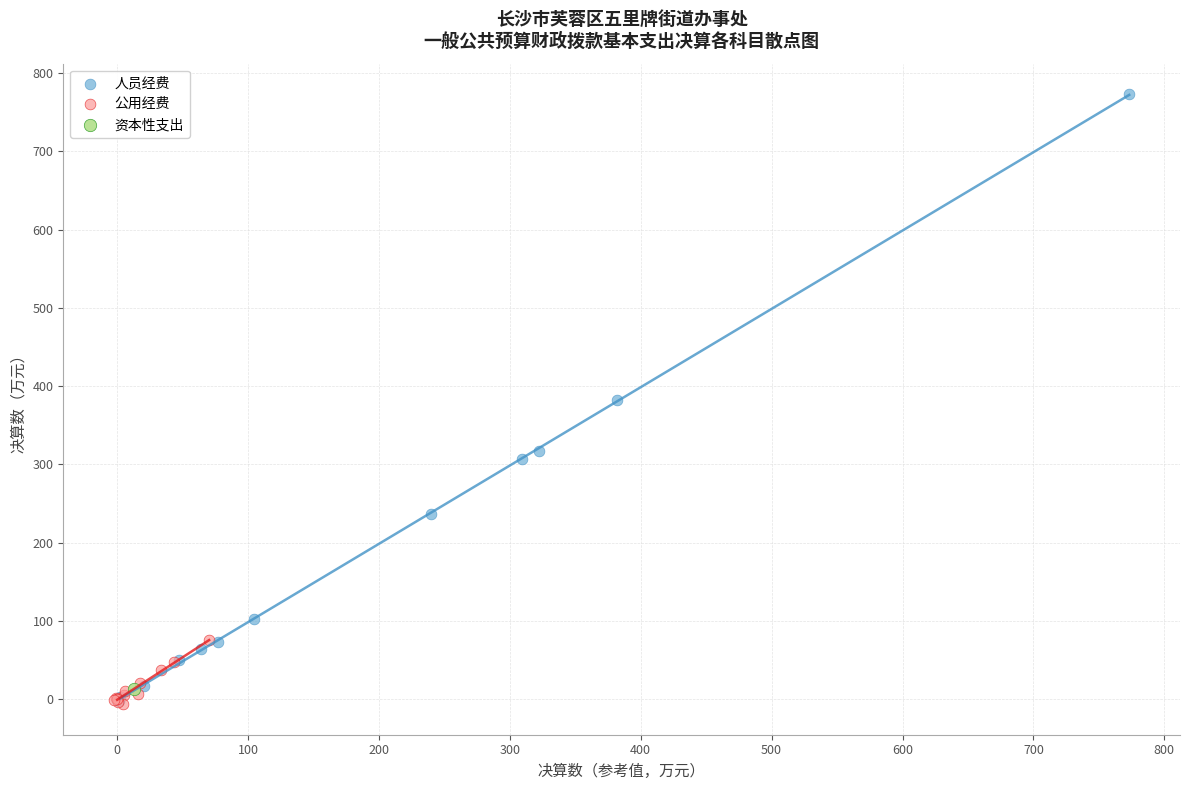

What are all the series names shown in the legend?

人员经费, 公用经费, 资本性支出